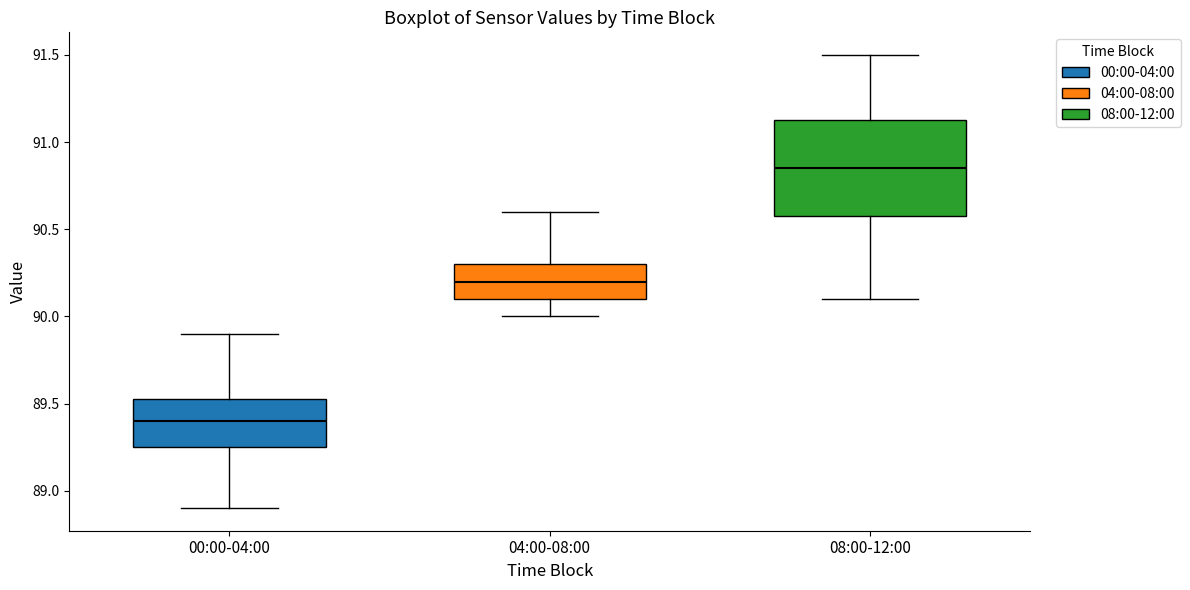

Where does the upper whisker of the box for 08:00-12:00 end on the y-axis? The values are not printed on the chart, so give them approximately, as read against the axis.

91.50